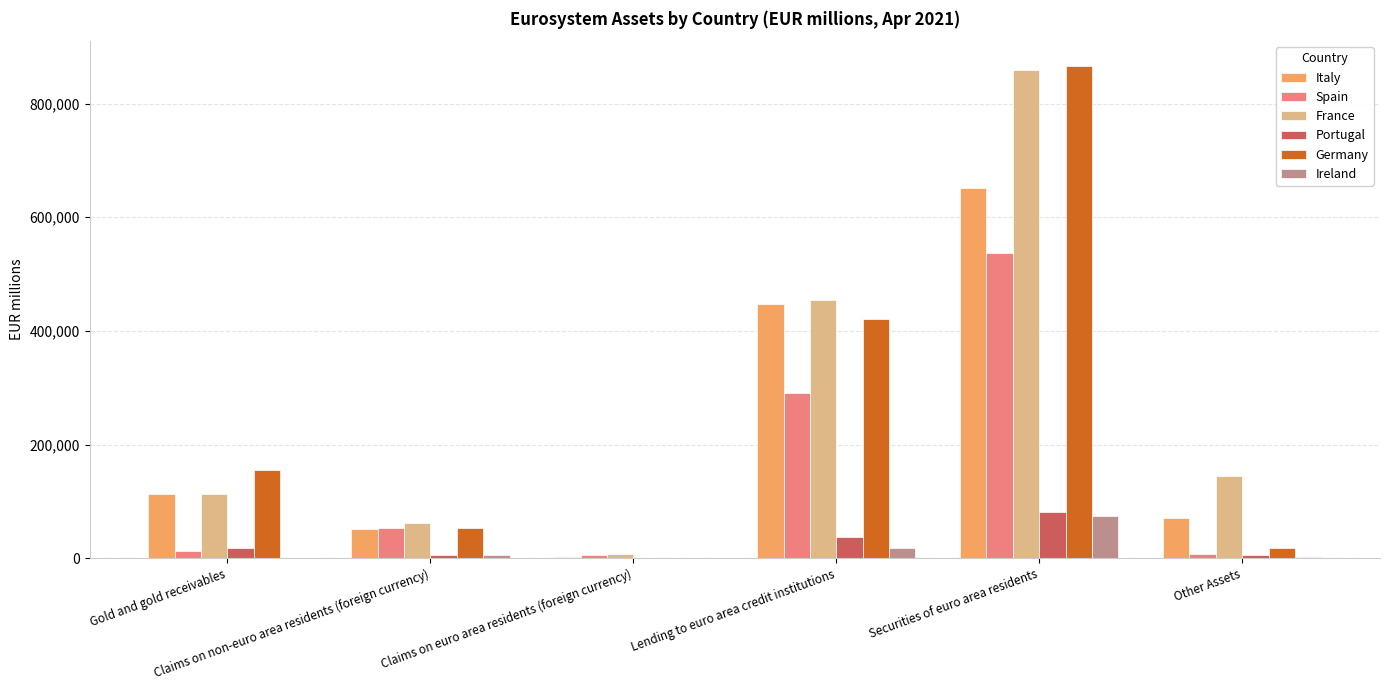

Between Claims on euro area residents (foreign currency) and Other Assets, which series saw the biggest shift?

France